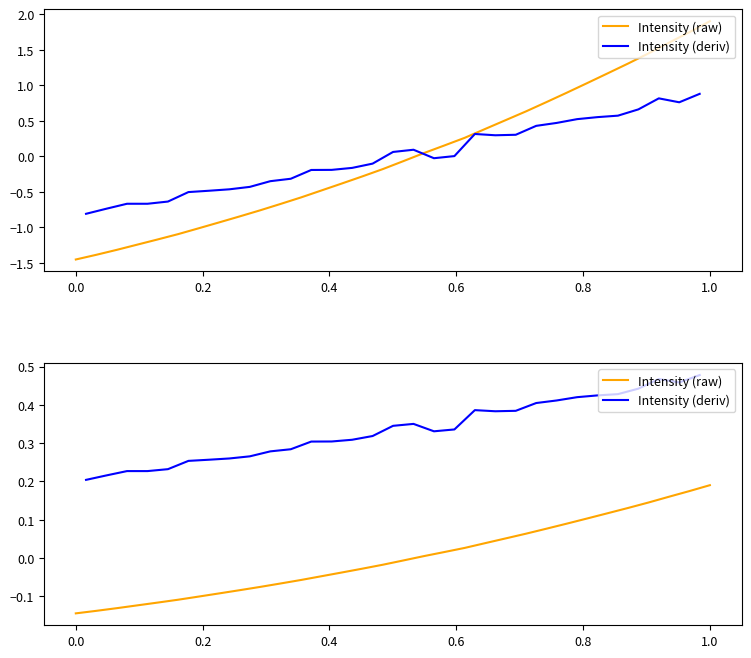

What is the label of the 26th point from the right?

1.0